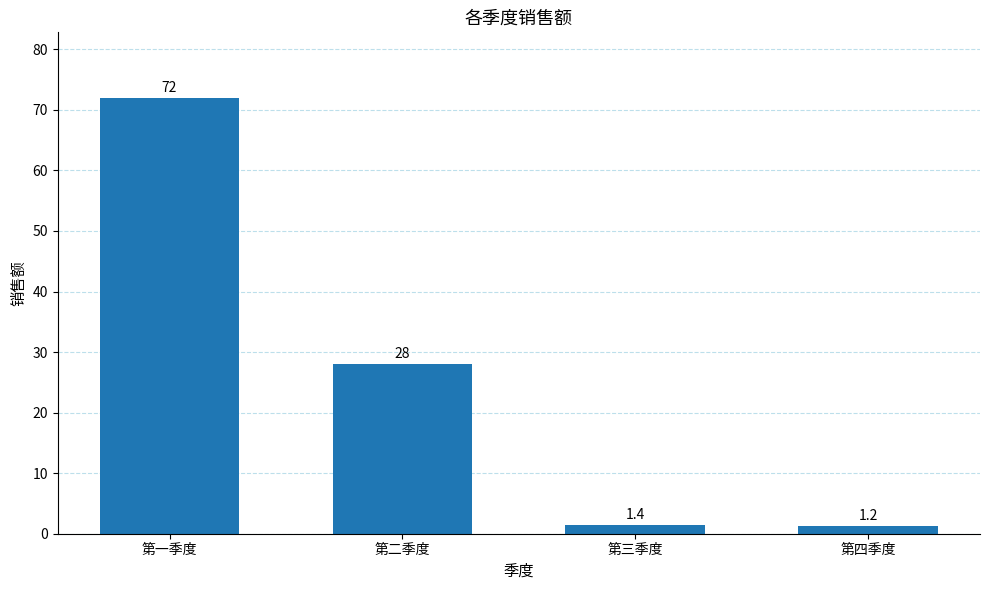

What is the label of the 4th bar from the right?

第一季度